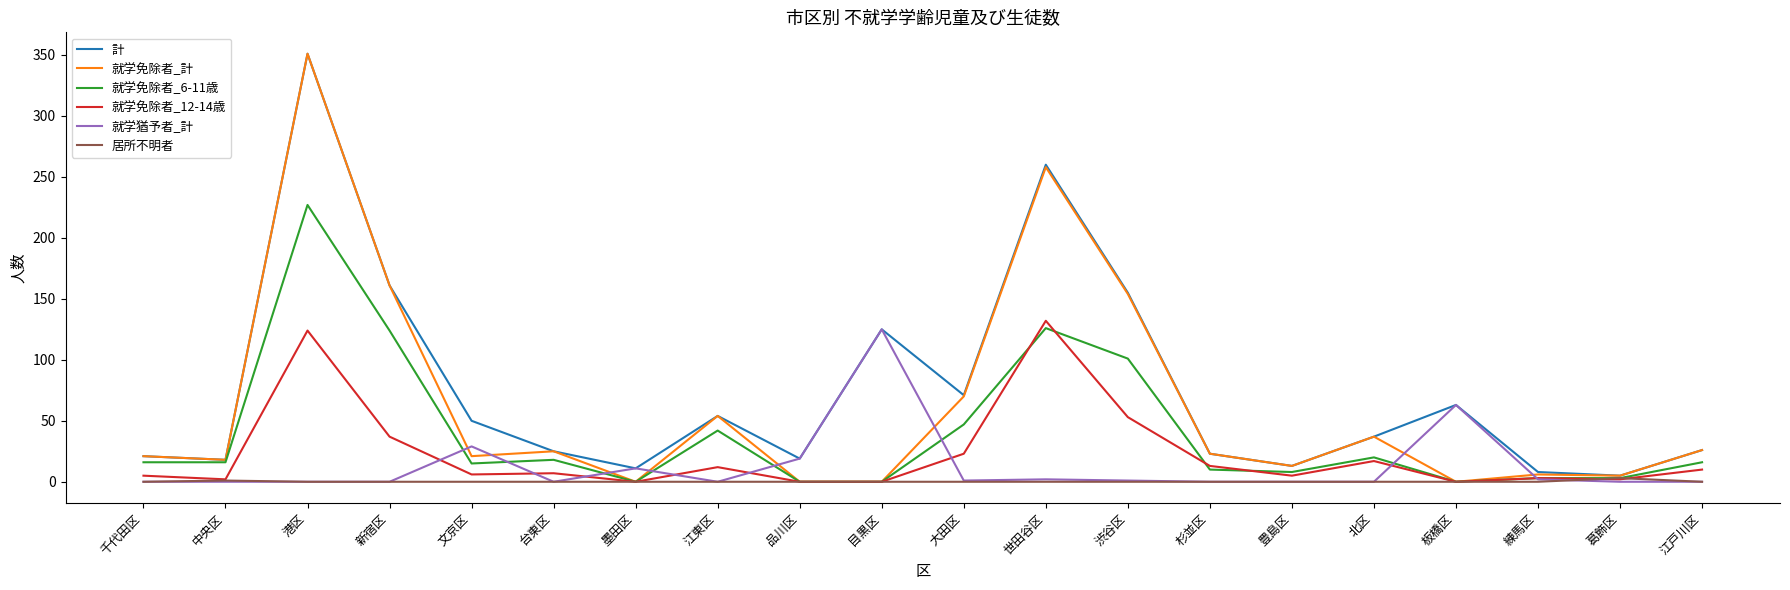

Is this an area chart (filled region under the line)?

No